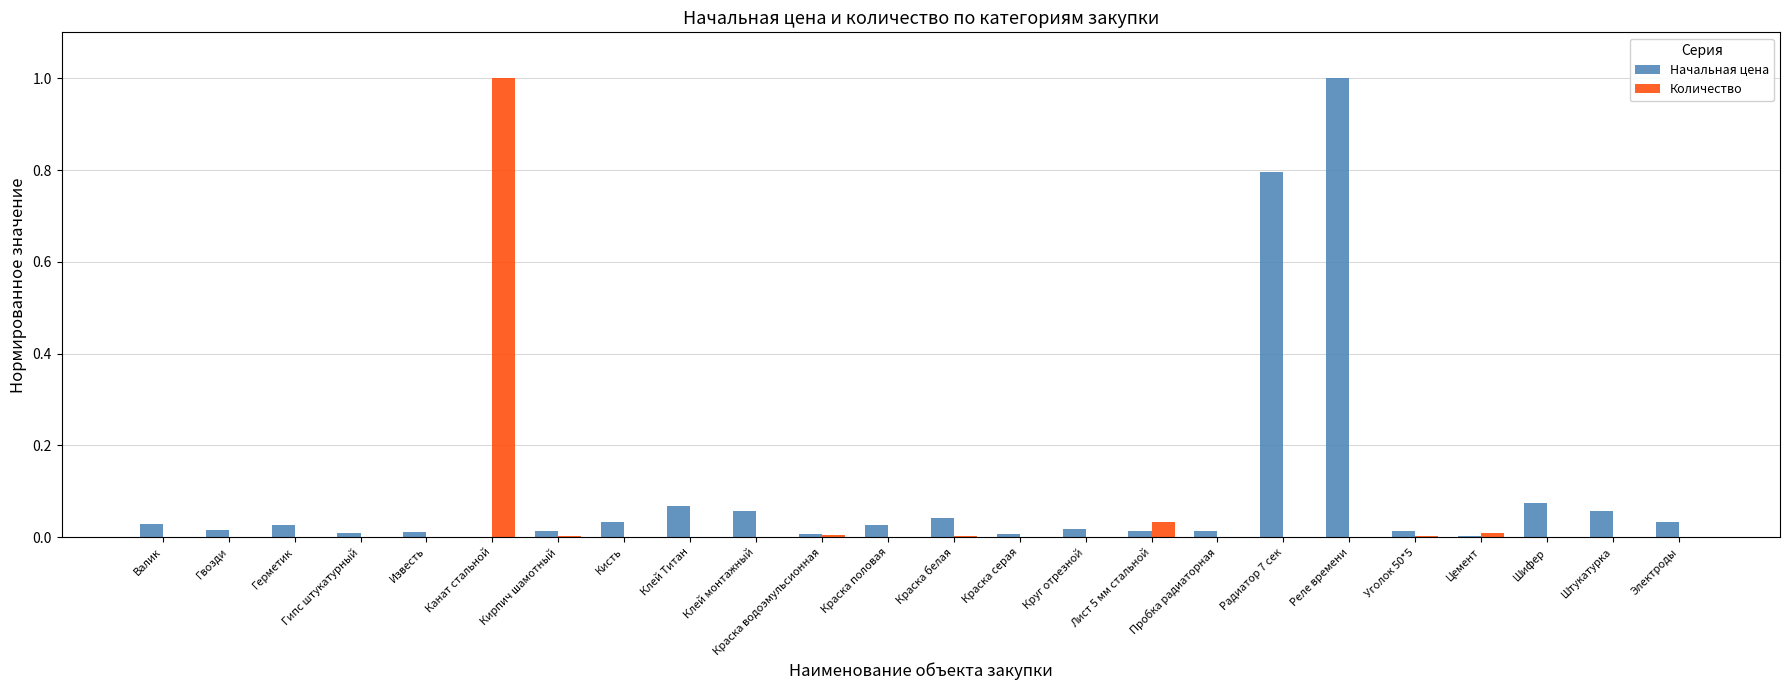

Which series changed the most between Канат стальной and Круг отрезной?

Количество